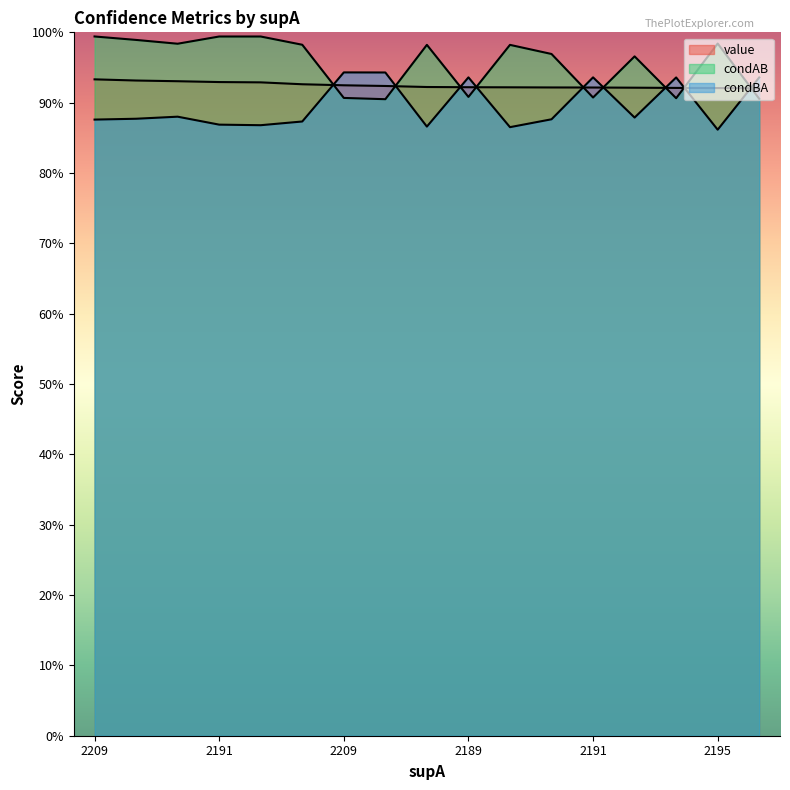

What is the average value of the condAB series?

1.0